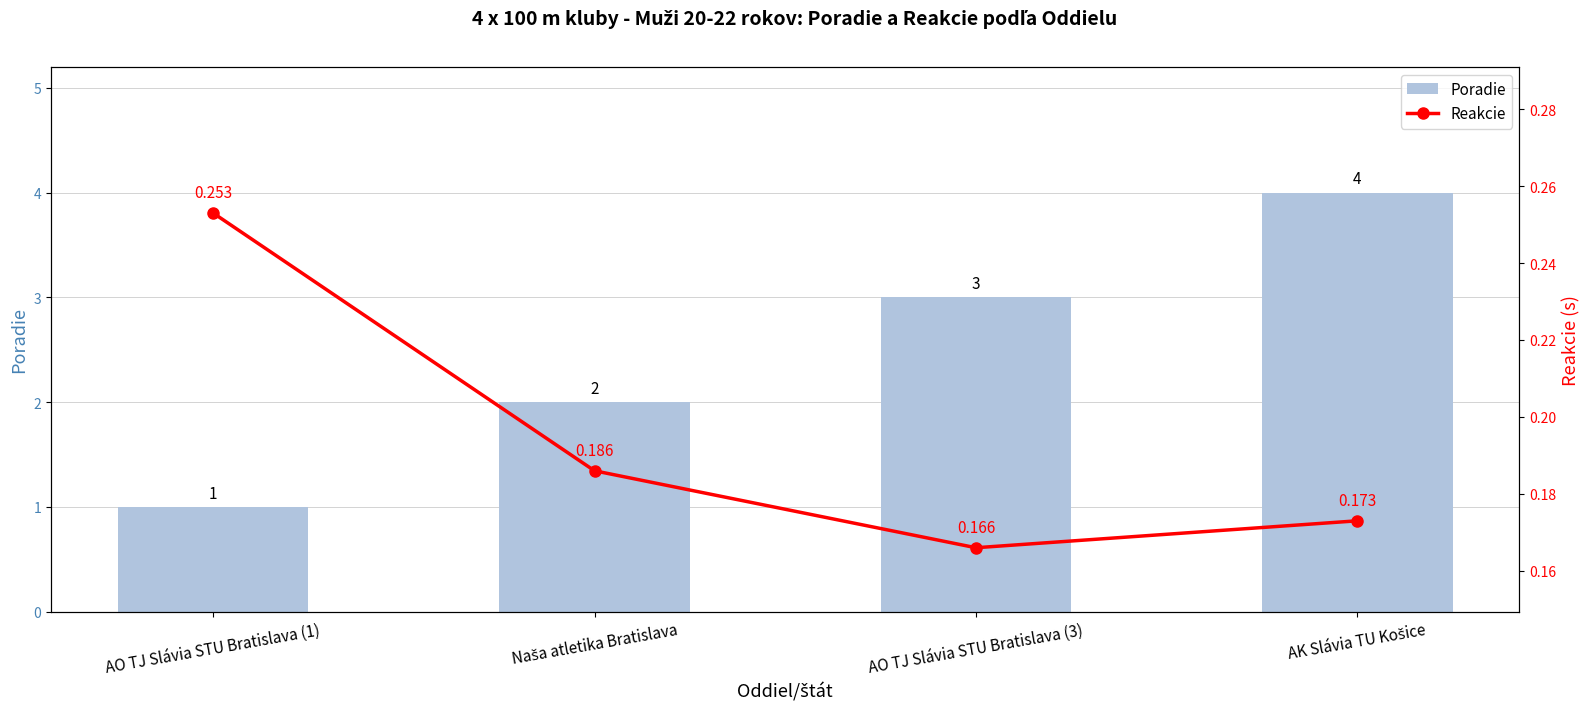

Reading right to left, what are all the values shown in this chart?

Poradie: AK Slávia TU Košice=4.0	AO TJ Slávia STU Bratislava (3)=3.0	Naša atletika Bratislava=2.0	AO TJ Slávia STU Bratislava (1)=1.0
Reakcie: AK Slávia TU Košice=0.2	AO TJ Slávia STU Bratislava (3)=0.2	Naša atletika Bratislava=0.2	AO TJ Slávia STU Bratislava (1)=0.3